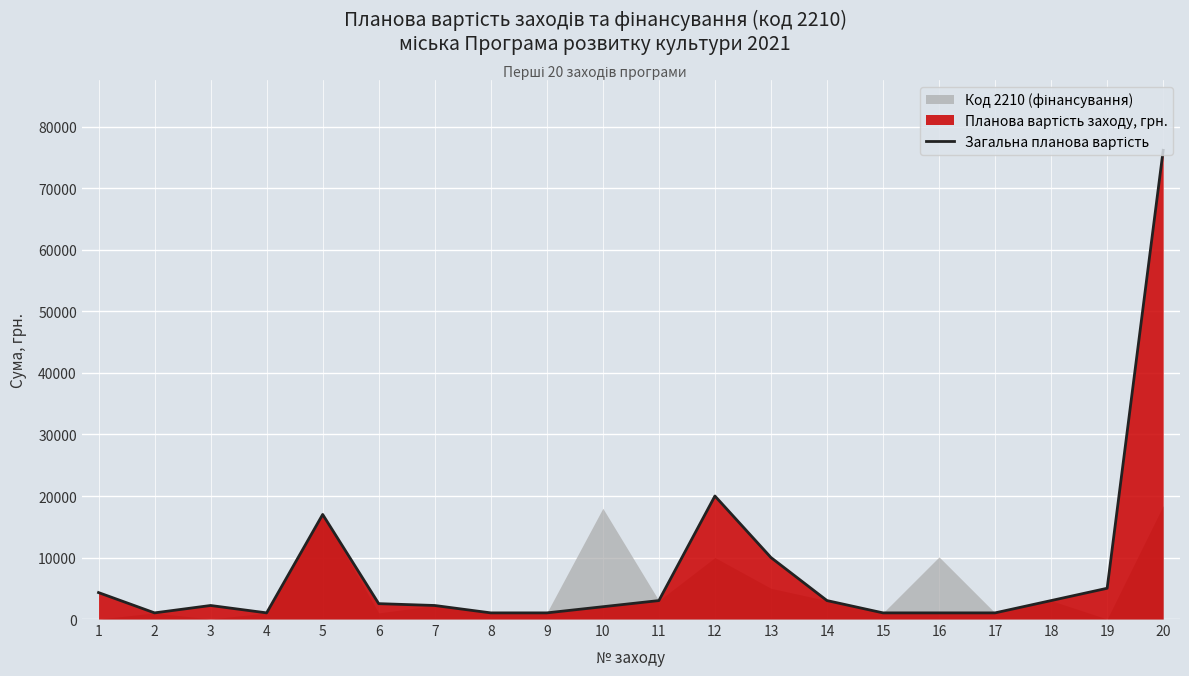

True or false: there are more than 2 points higher than both neighbors.

True